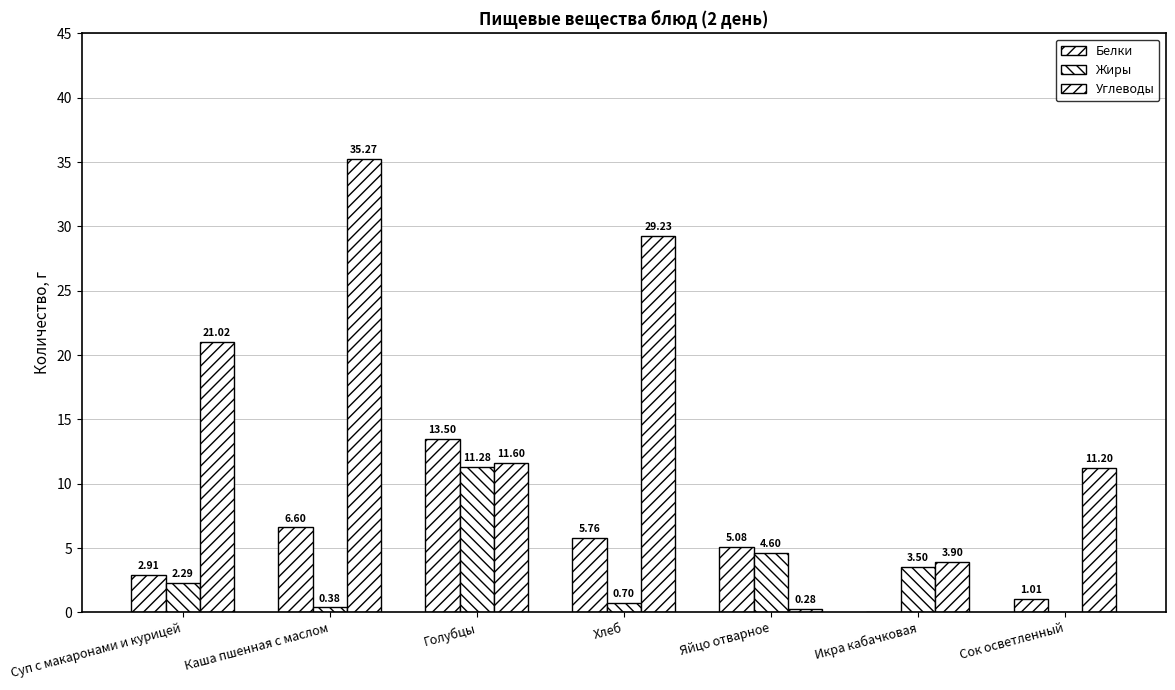

Is the value of Углеводы at Яйцо отварное greater than the value of Жиры at Хлеб?

No